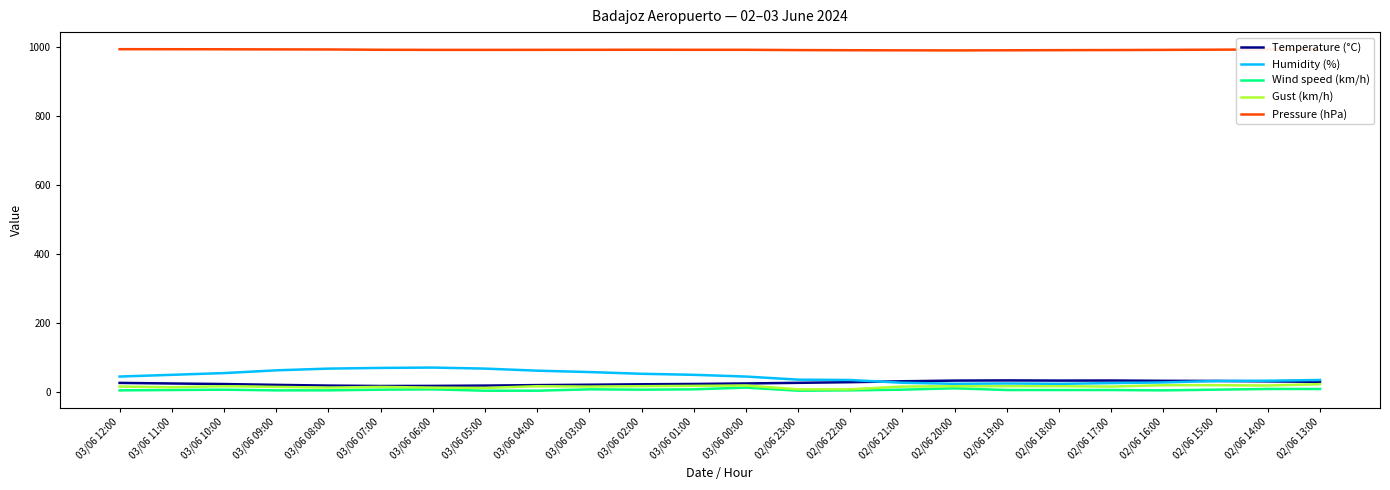

List the series in order of their peak value, lowest first.

Wind speed (km/h), Gust (km/h), Temperature (°C), Humidity (%), Pressure (hPa)